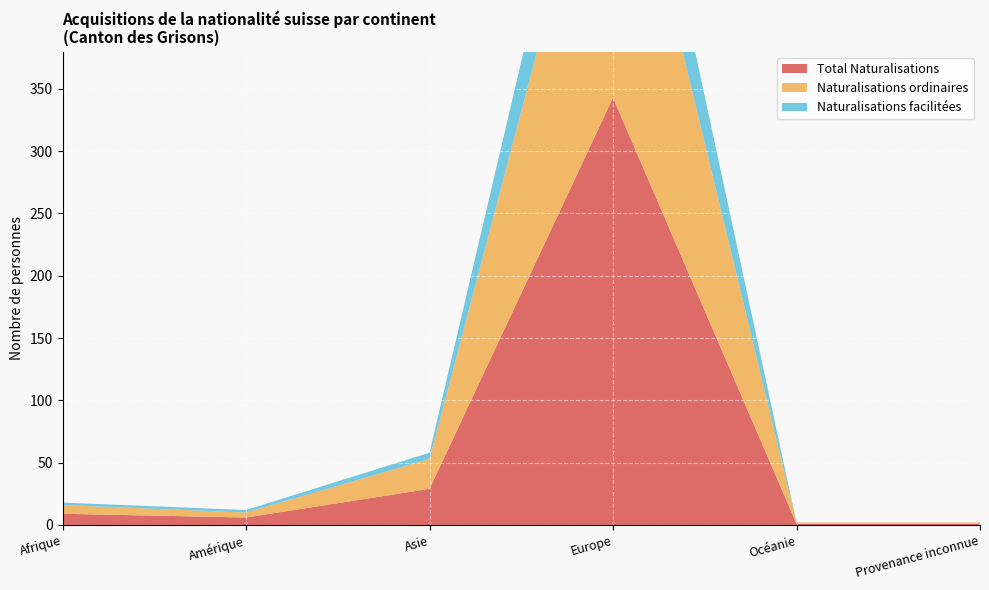

Reading left to right, transcribe all the data shown in this chart.

Total Naturalisations: 9	6	29	343	1	1
Naturalisations ordinaires: 7	4	24	268	1	1
Naturalisations facilitées: 2	2	5	75	0	0